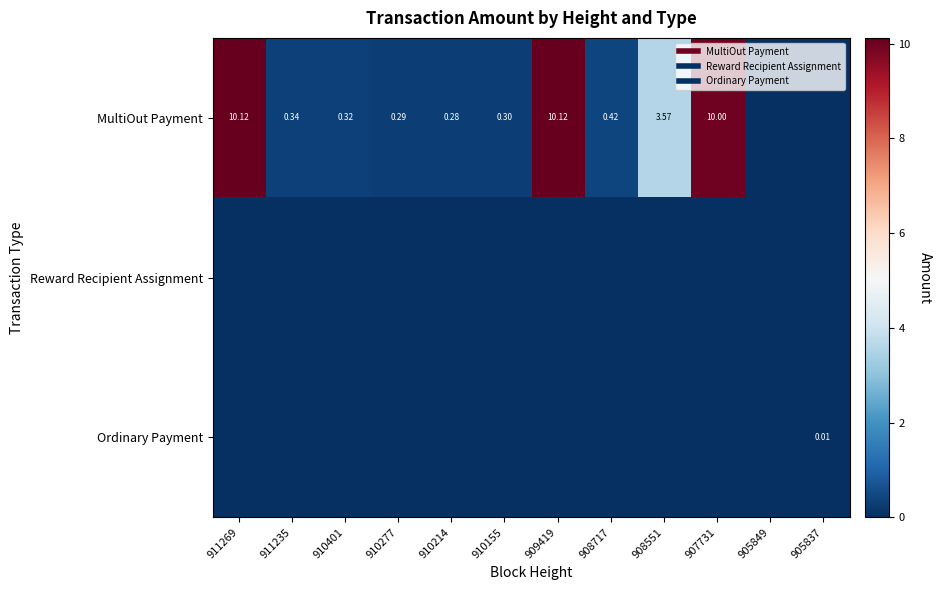

How many Ordinary Payment values are between 0 and 1?

12